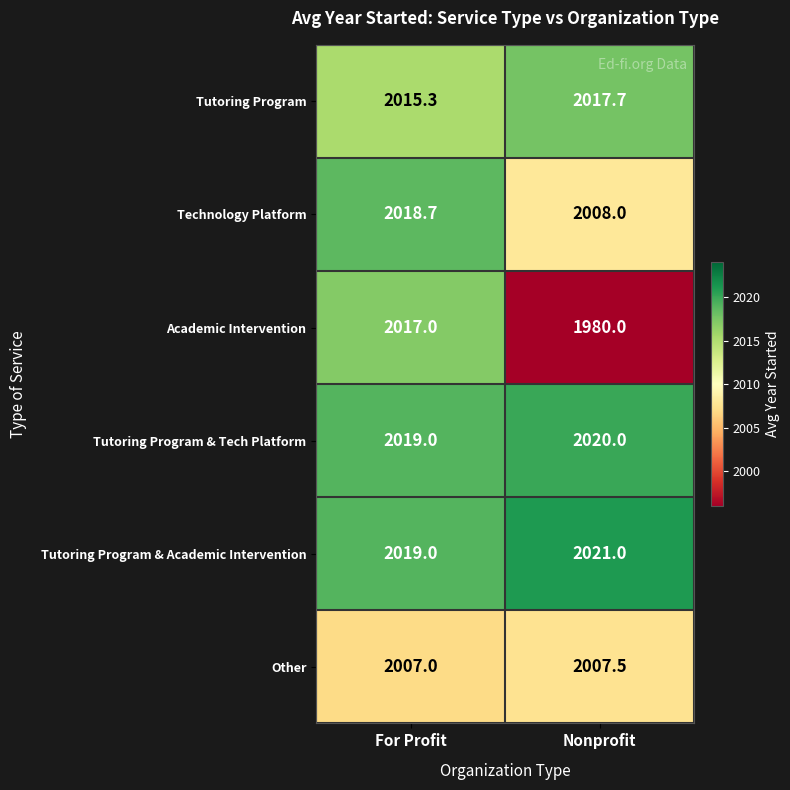

Read the Technology Platform value at For Profit.

2018.7